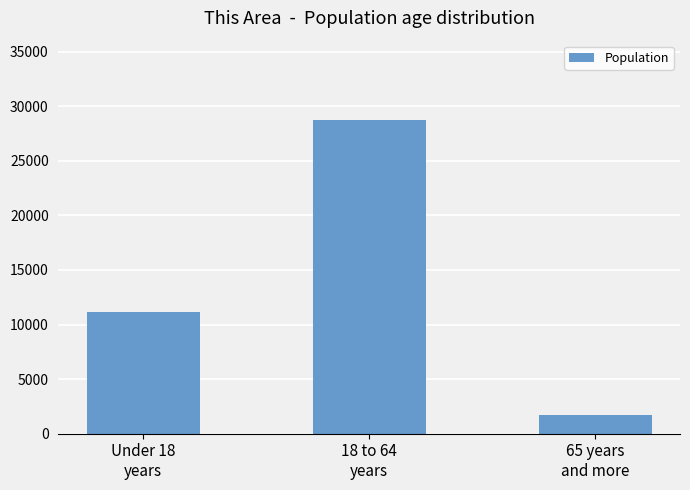

What is the maximum value shown in the chart?

28728